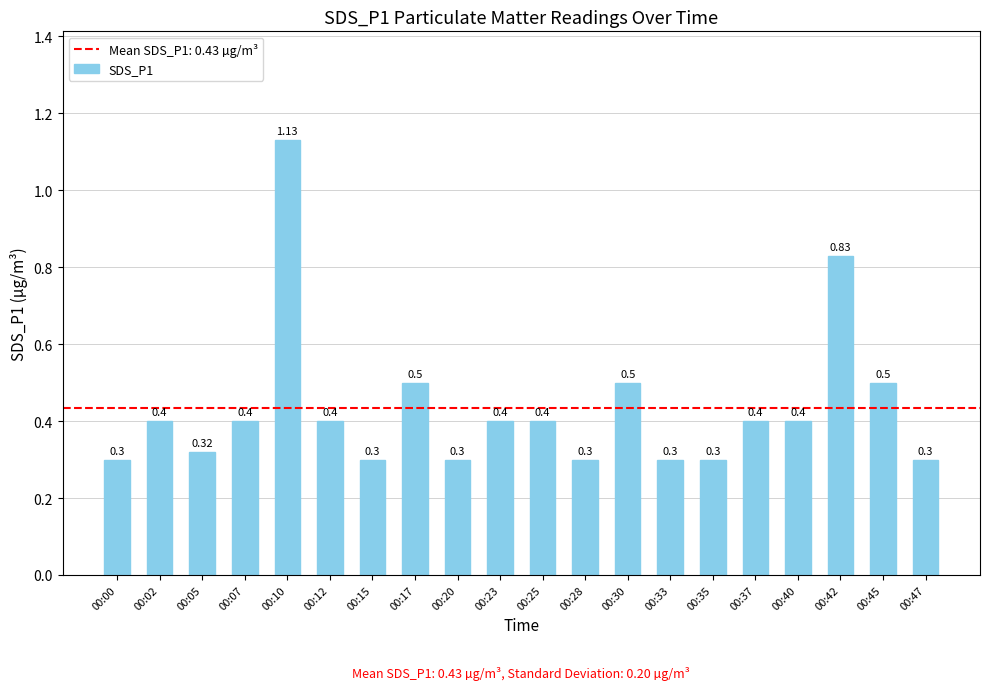

Are the bars horizontal?

No